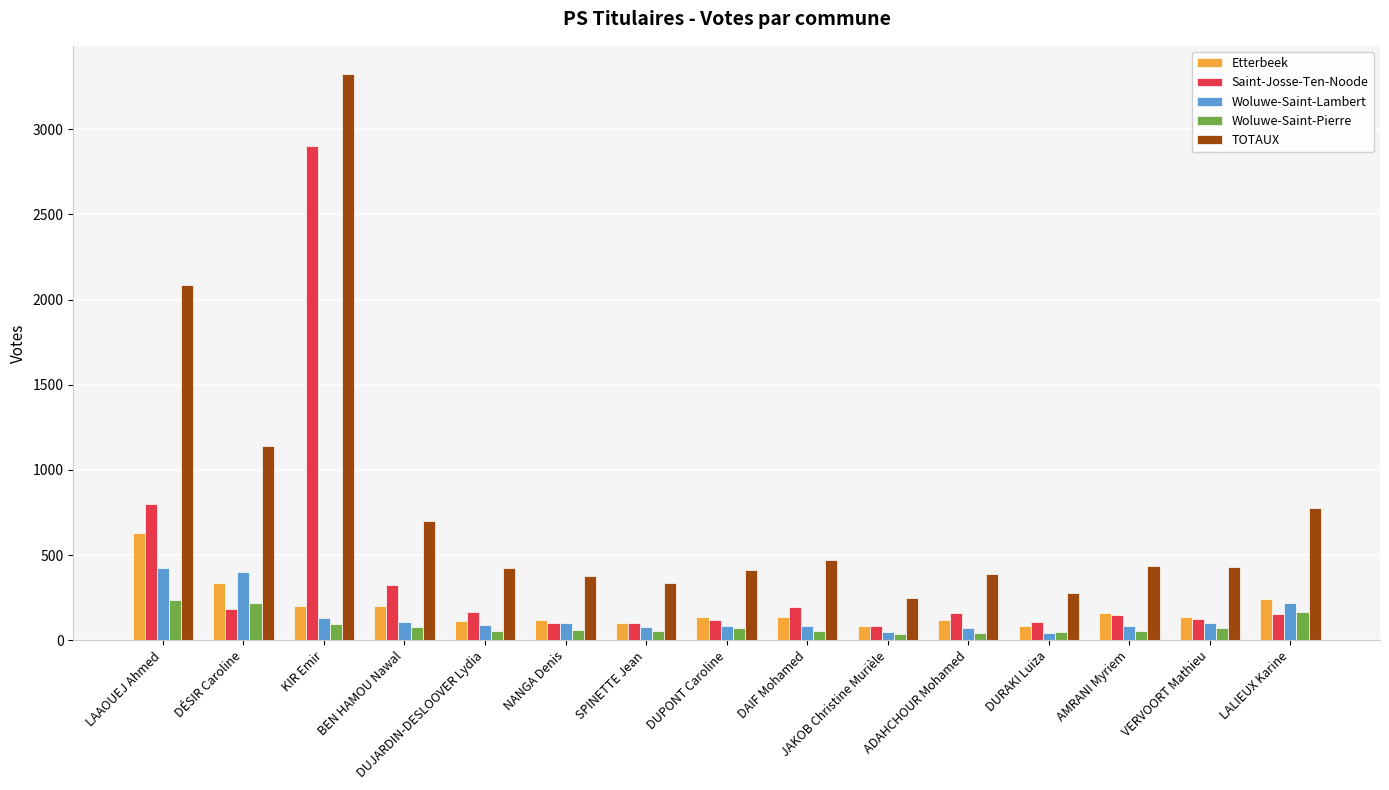

Which series has the widest spread of values?

TOTAUX